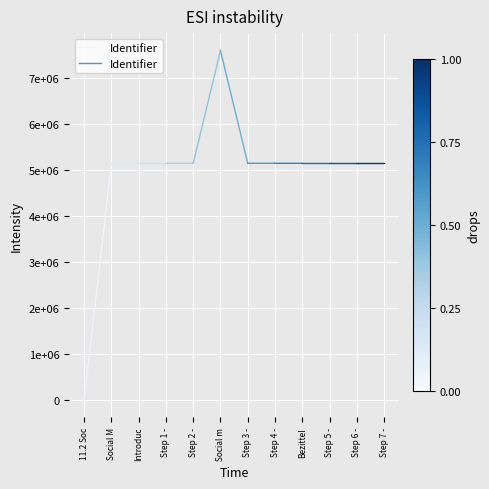

At which label is the value closest to 2573414?

11.2 Soc